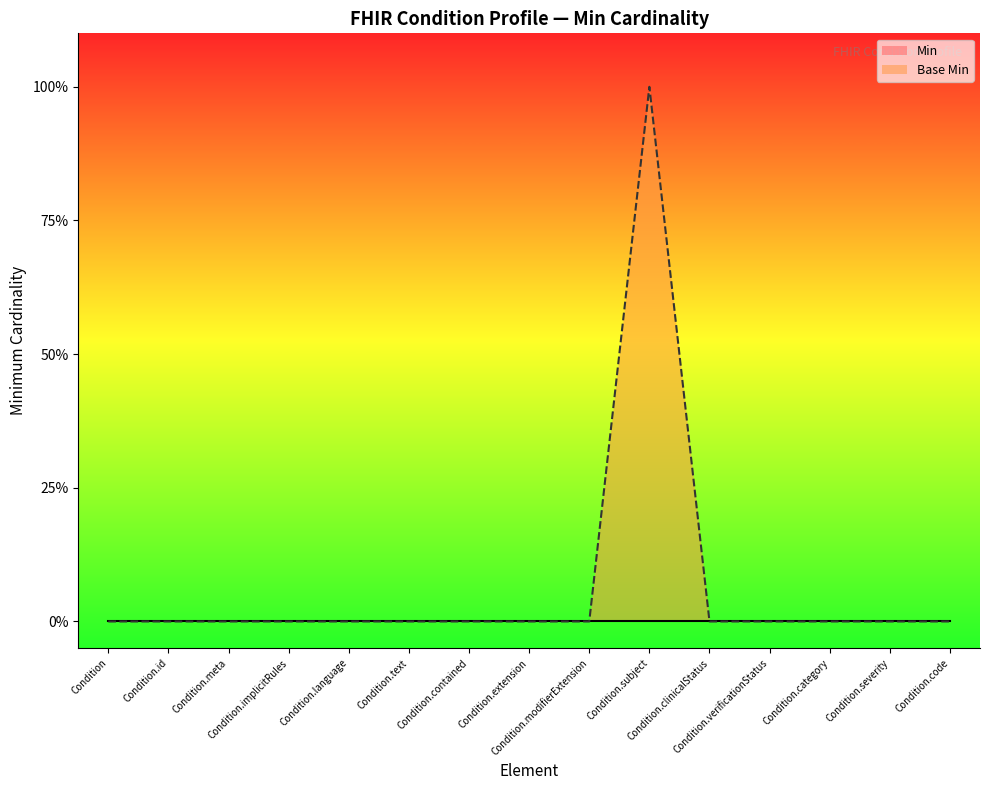

At which category does the data reach its first local peak?

Condition.subject